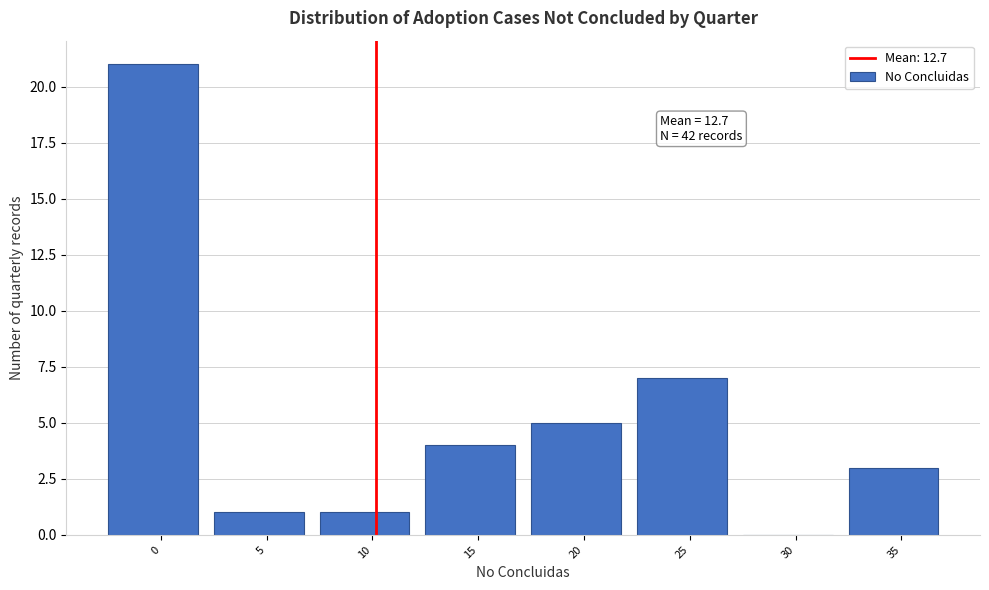

Reading left to right, list all the values displayed in this chart.

0=21	5=1	10=1	15=4	20=5	25=7	30=0	35=3